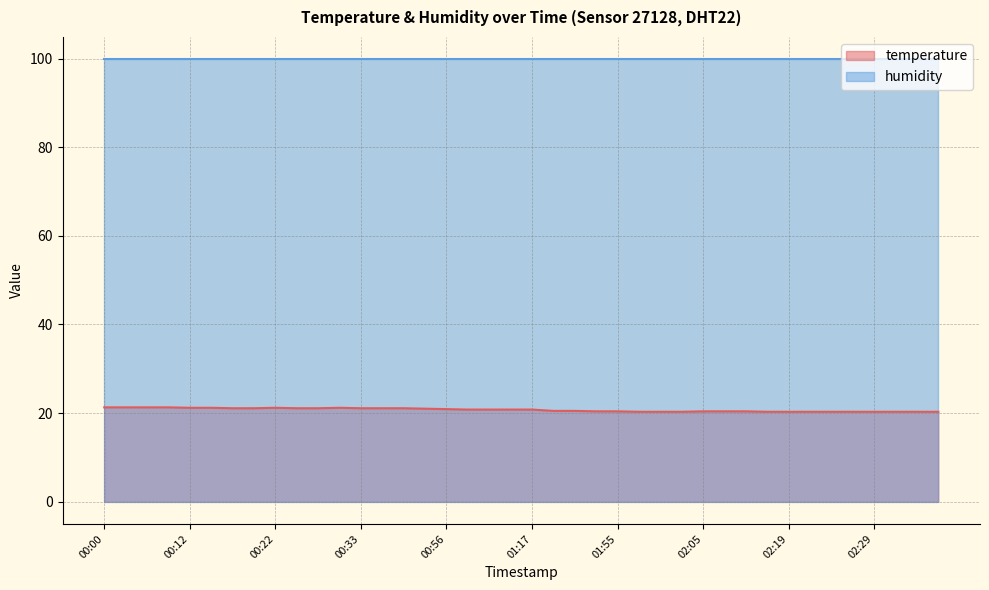

What is the sum of all values?

829.4